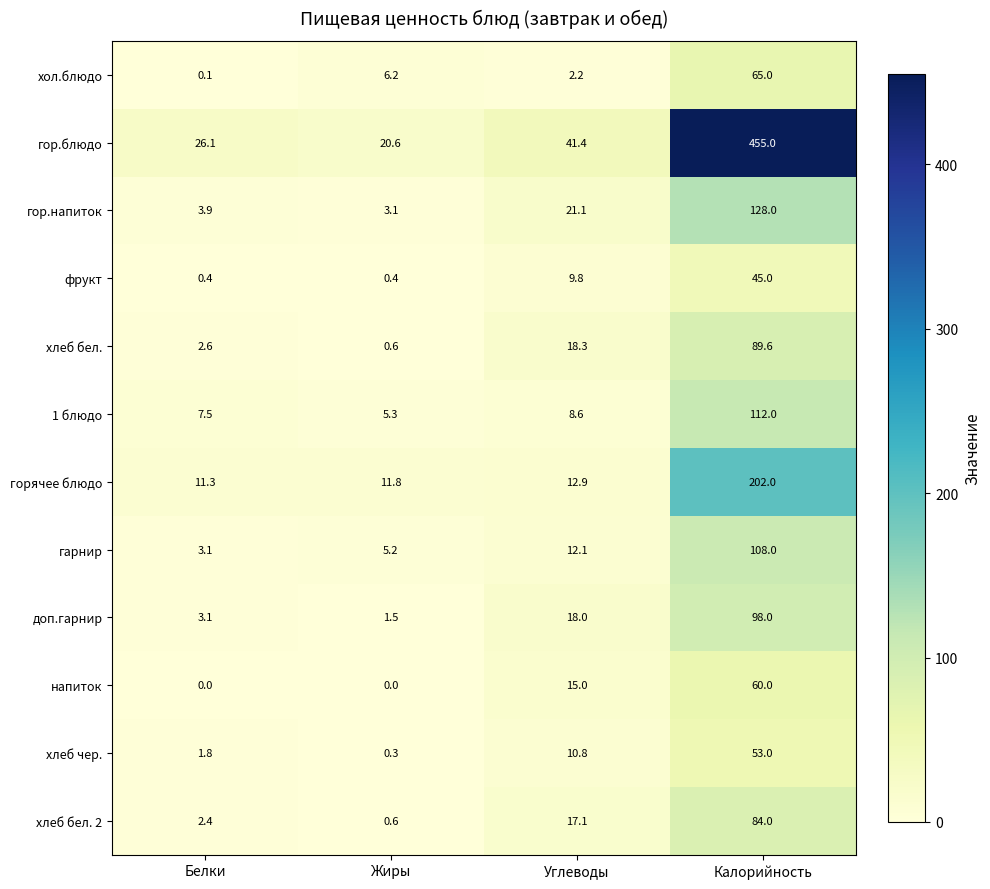

What is the total value across all series at Жиры?

55.6